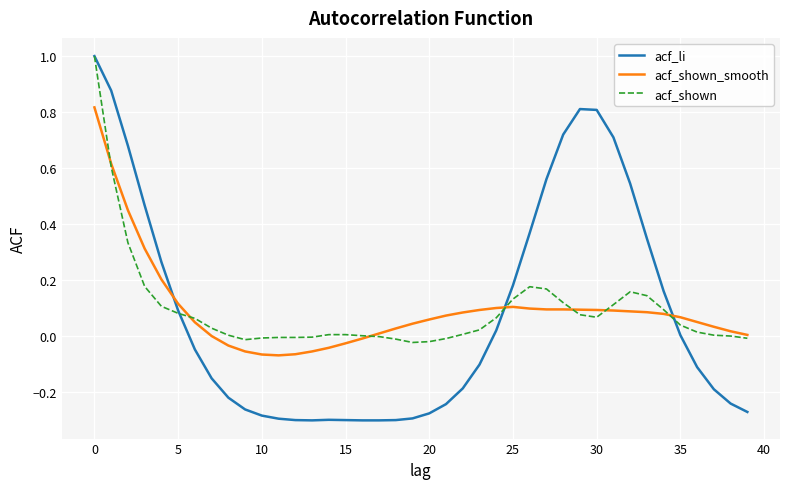

How many intersections are there between acf_li and acf_shown_smooth?

3